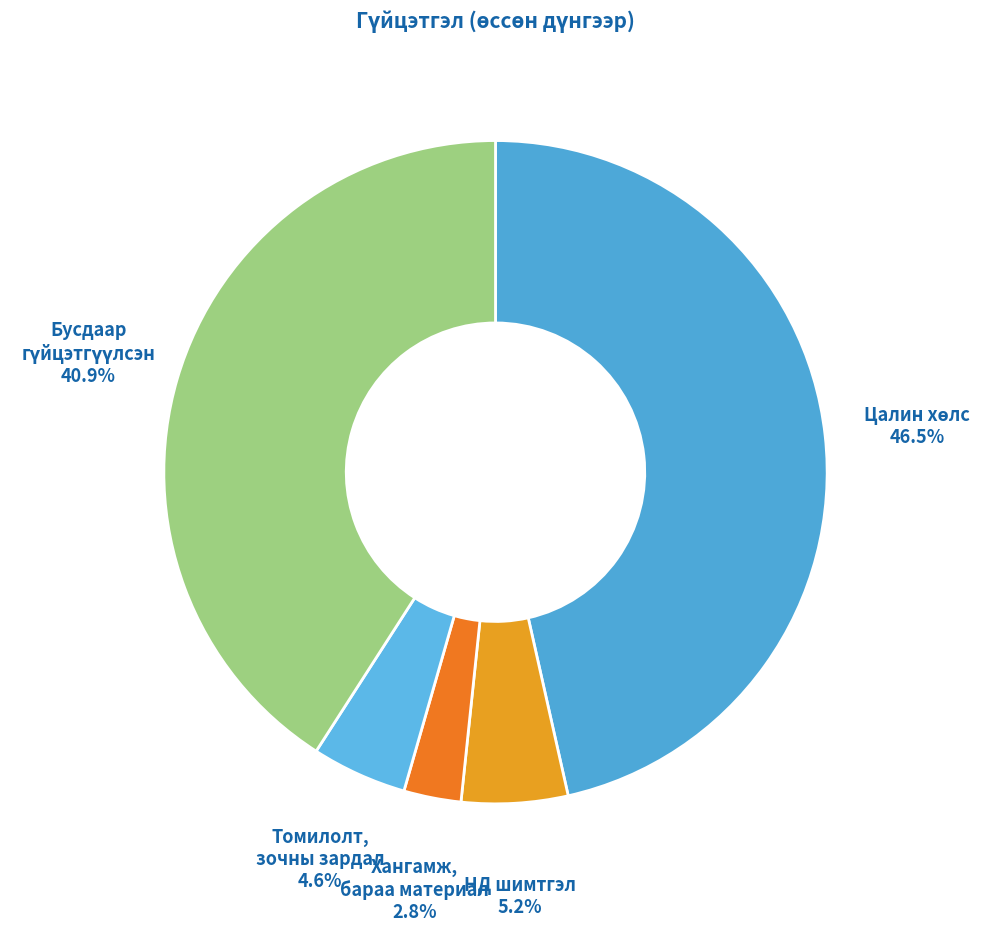

Combined, do Томилолт, зочны зардал and Хангамж, бараа материал account for over 50%?

No